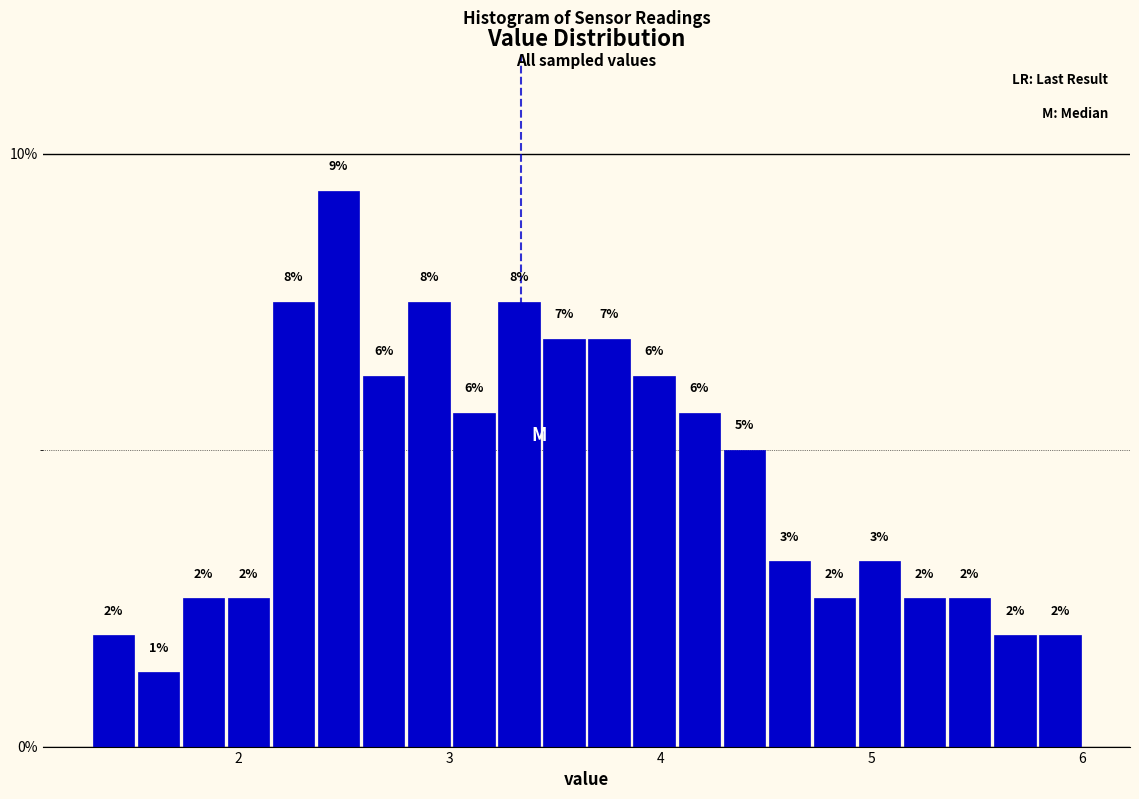

Around what value on the x-axis is the tallest bar? Give the approximate position of its centre, as read against the axis.

2.5